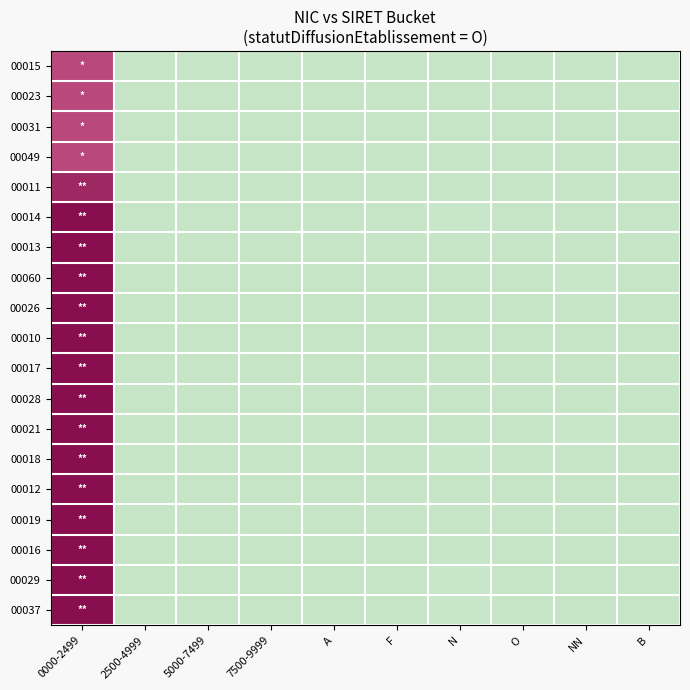

At which category is the sum across all series the highest?

0000-2499